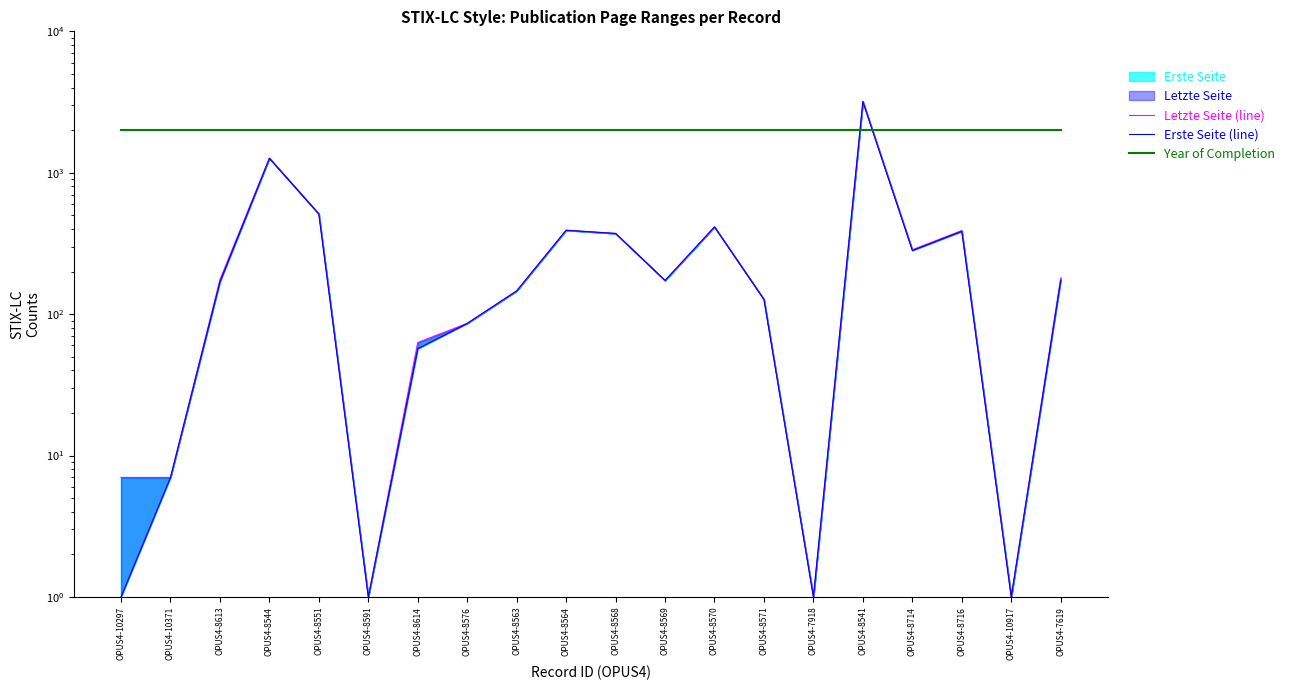

The Year of Completion series shows 2739 at OPUS4-8563. True or false?

False